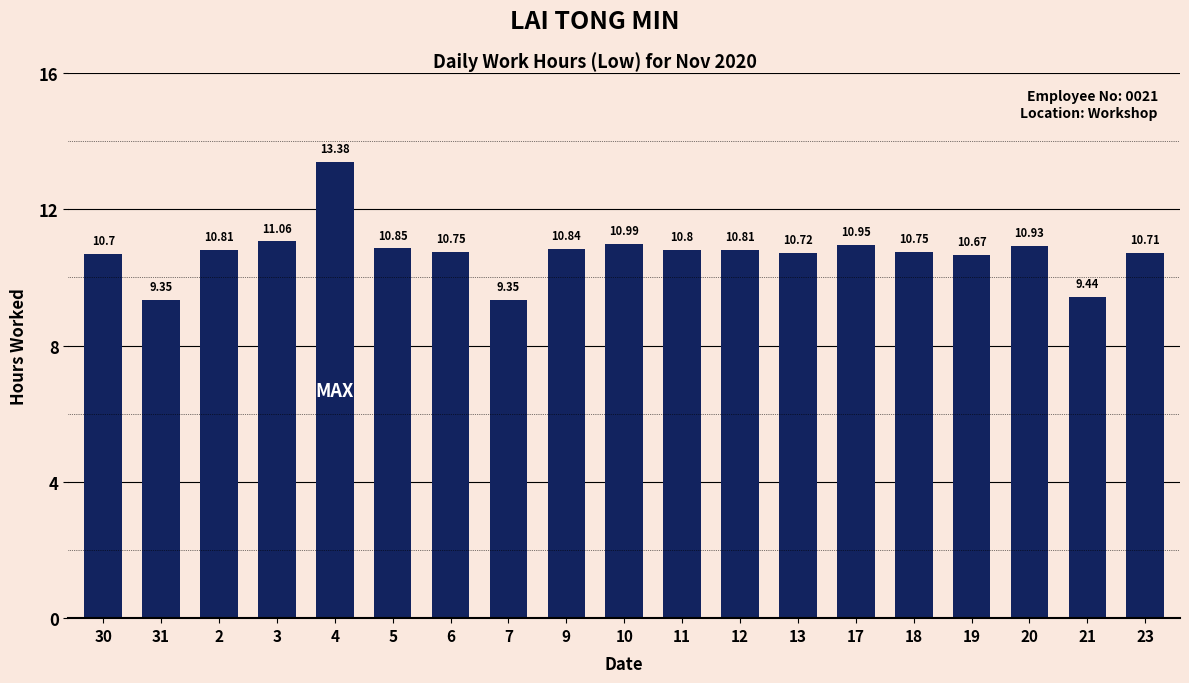

True or false: the data shows 15.4 at 5.

False